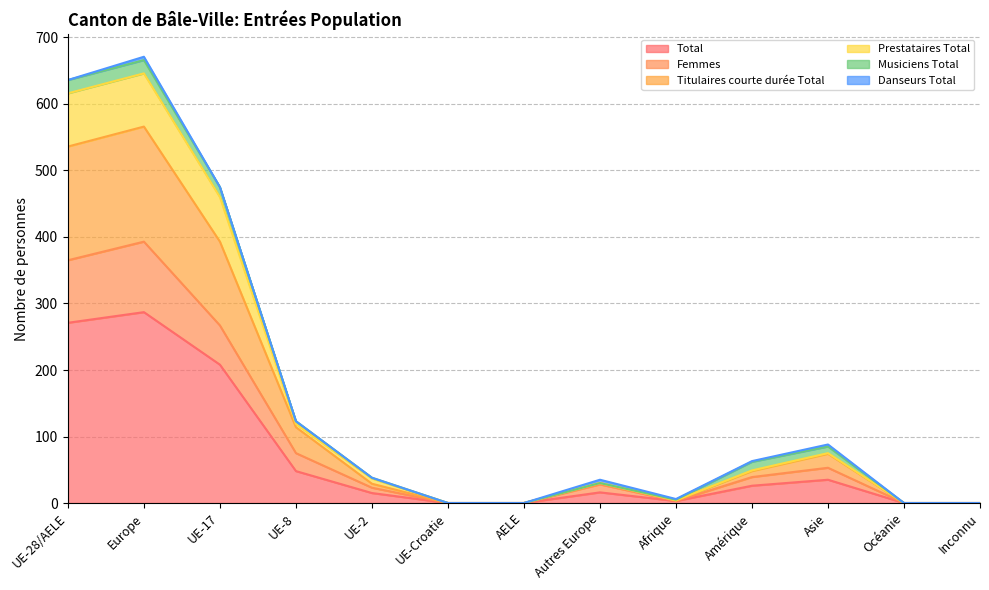

The value of Total at UE-17 is 208. True or false?

True